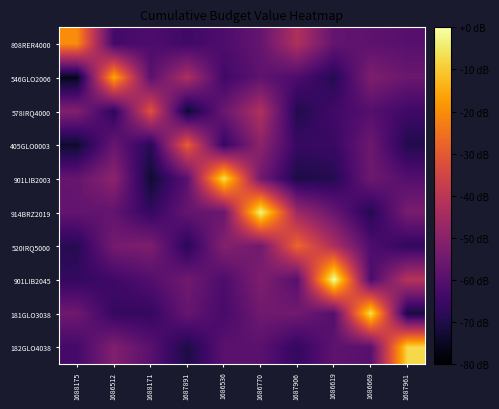

Reading right to left, what are all the values shown in this chart?

808RER4000: 1687961=-59.8	1686669=-58.6	1686619=-57.5	1687906=-42.5	1686770=-57.1	1686536=-61.6	1687891=-64.1	1688171=-61.8	1686512=-63.6	1688175=-20.3
546GLO2006: 1687961=-56.1	1686669=-52.2	1686619=-68.9	1687906=-61.8	1686770=-58.4	1686536=-64.1	1687891=-43.2	1688171=-59.2	1686512=-15.6	1688175=-76.0
578IRQ4000: 1687961=-64.5	1686669=-60.1	1686619=-64.0	1687906=-69.7	1686770=-42.3	1686536=-56.1	1687891=-73.4	1688171=-31.7	1686512=-67.6	1688175=-51.5
405GLO0003: 1687961=-69.6	1686669=-55.5	1686619=-65.5	1687906=-66.0	1686770=-49.4	1686536=-66.1	1687891=-29.1	1688171=-68.5	1686512=-56.7	1688175=-73.3
901LIB2003: 1687961=-60.3	1686669=-55.3	1686619=-69.0	1687906=-70.6	1686770=-54.8	1686536=-6.5	1687891=-59.0	1688171=-73.0	1686512=-49.3	1688175=-57.1
914BRZ2019: 1687961=-53.3	1686669=-69.0	1686619=-56.7	1687906=-46.3	1686770=-2.8	1686536=-56.1	1687891=-57.2	1688171=-66.5	1686512=-57.8	1688175=-57.5
520IRQ5000: 1687961=-67.0	1686669=-61.4	1686619=-43.3	1687906=-27.2	1686770=-54.7	1686536=-51.1	1687891=-68.4	1688171=-52.4	1686512=-54.0	1688175=-68.5
901LIB2045: 1687961=-41.2	1686669=-62.0	1686619=-0.4	1687906=-59.8	1686770=-52.1	1686536=-61.7	1687891=-54.9	1688171=-60.7	1686512=-64.2	1688175=-66.6
181GLO3038: 1687961=-71.3	1686669=-6.2	1686619=-60.1	1687906=-54.8	1686770=-55.0	1686536=-63.0	1687891=-56.9	1688171=-66.4	1686512=-66.3	1688175=-55.3
182GLO4038: 1687961=-7.8	1686669=-59.5	1686619=-58.4	1687906=-66.6	1686770=-59.1	1686536=-59.2	1687891=-70.5	1688171=-59.3	1686512=-51.7	1688175=-63.4